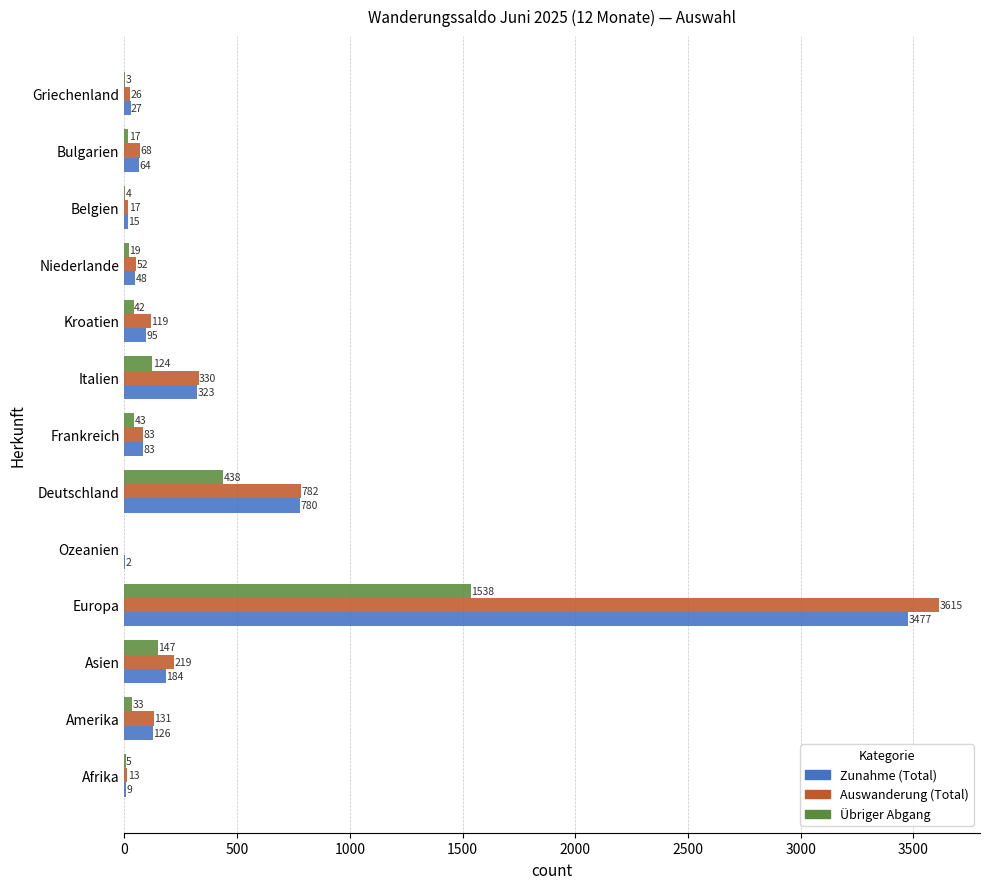

How many categories are shown in the chart?

13